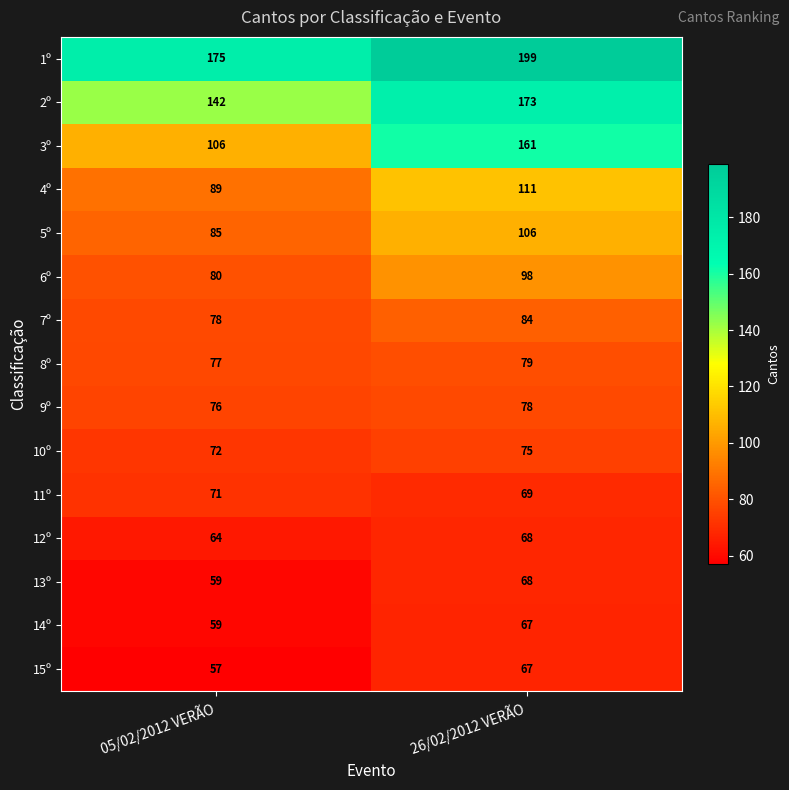

What is the sum of all 9º values?

154